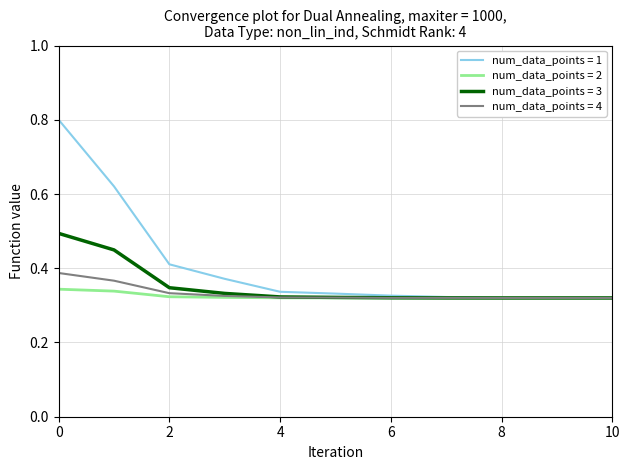

What is the maximum value shown in the chart?

0.8